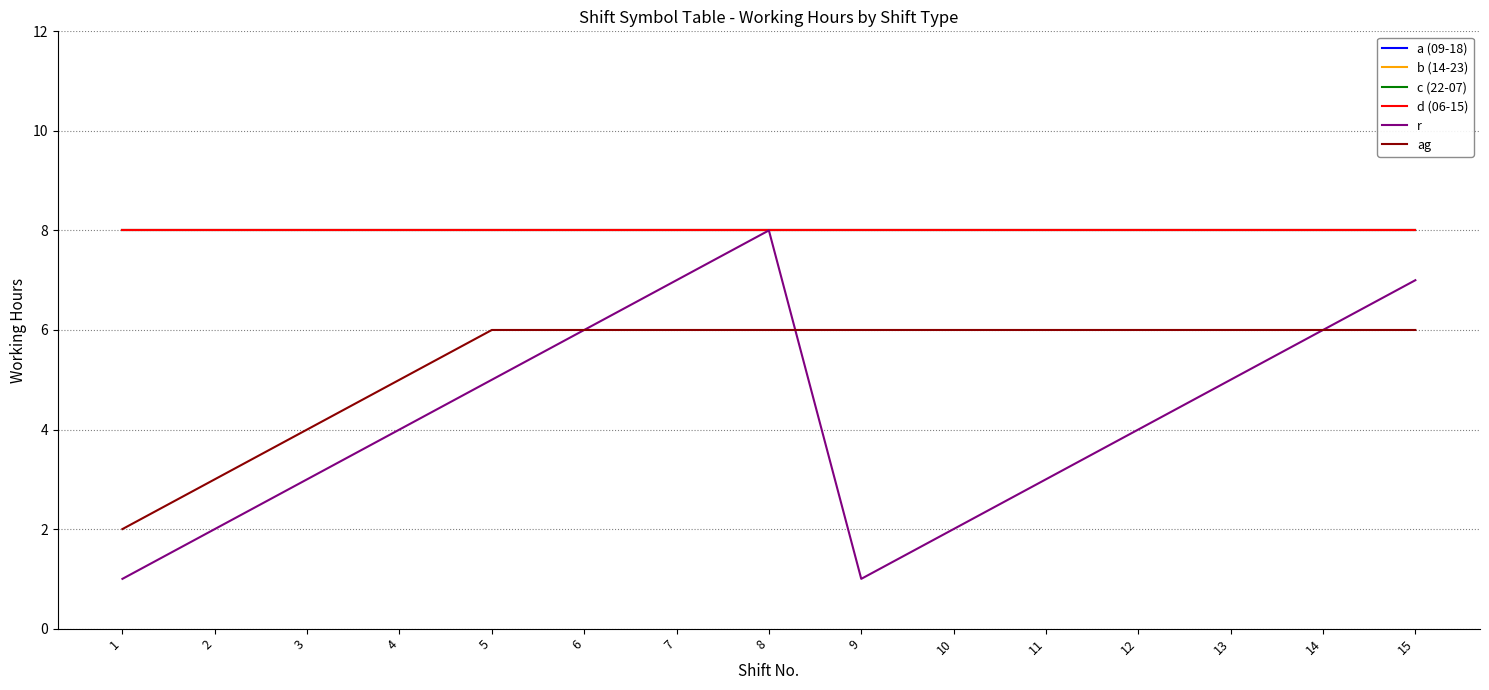

Which label corresponds to the largest value in the chart?

1